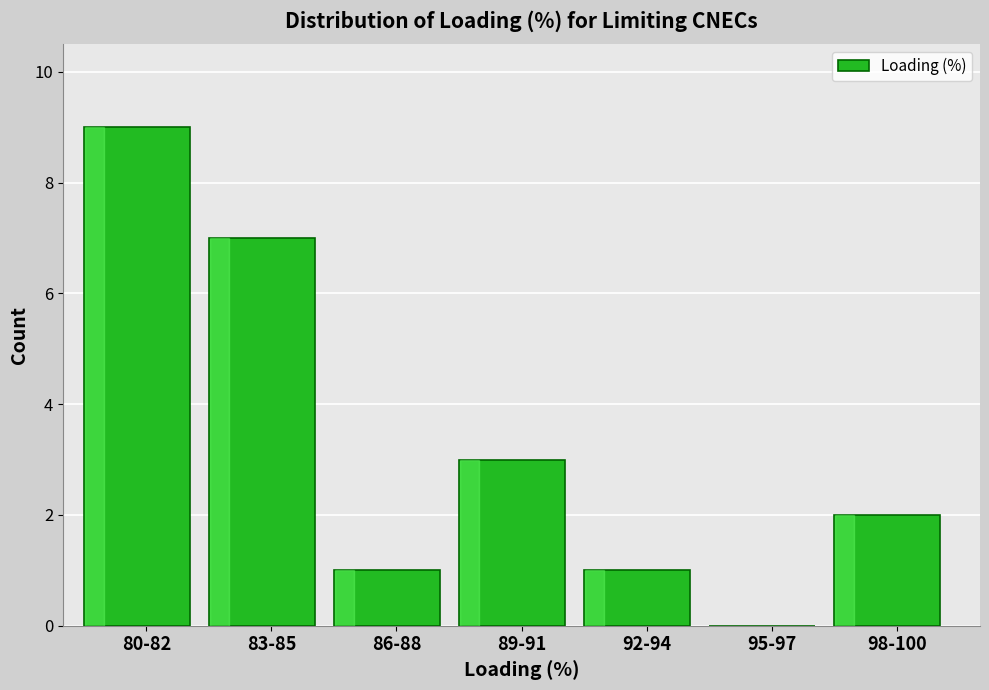

Reading right to left, extract all data points from this chart.

98-100=2	95-97=0	92-94=1	89-91=3	86-88=1	83-85=7	80-82=9